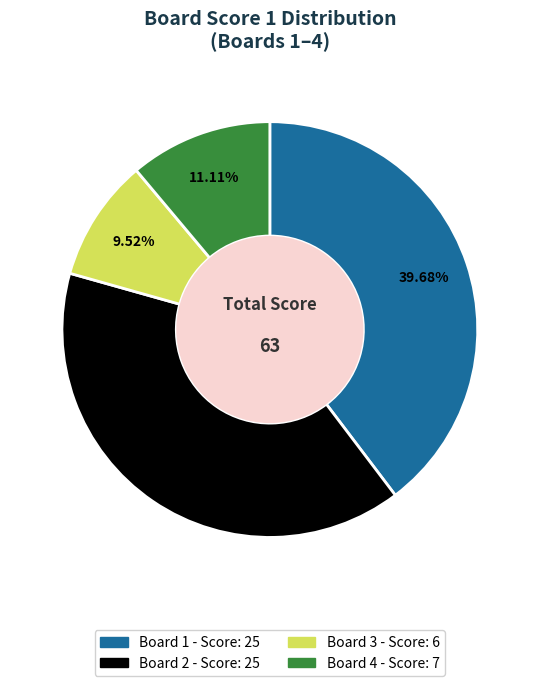

True or false: Board 1 accounts for 40% of the total.

True